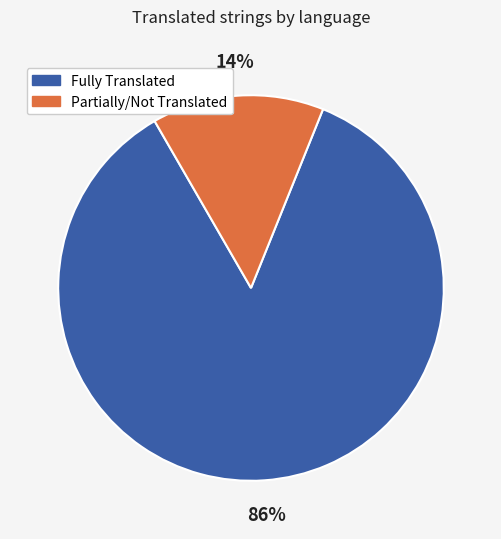

Does any single category account for the majority?

Yes